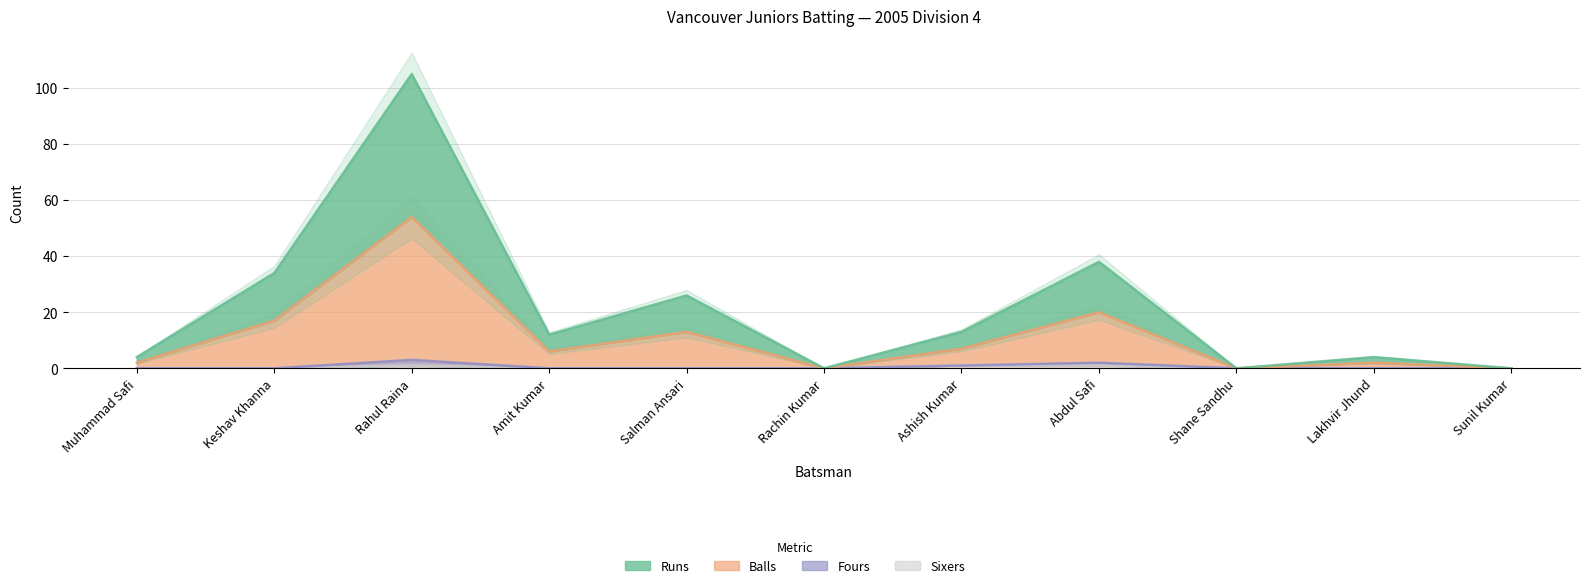

Which series has the widest spread of values?

Runs